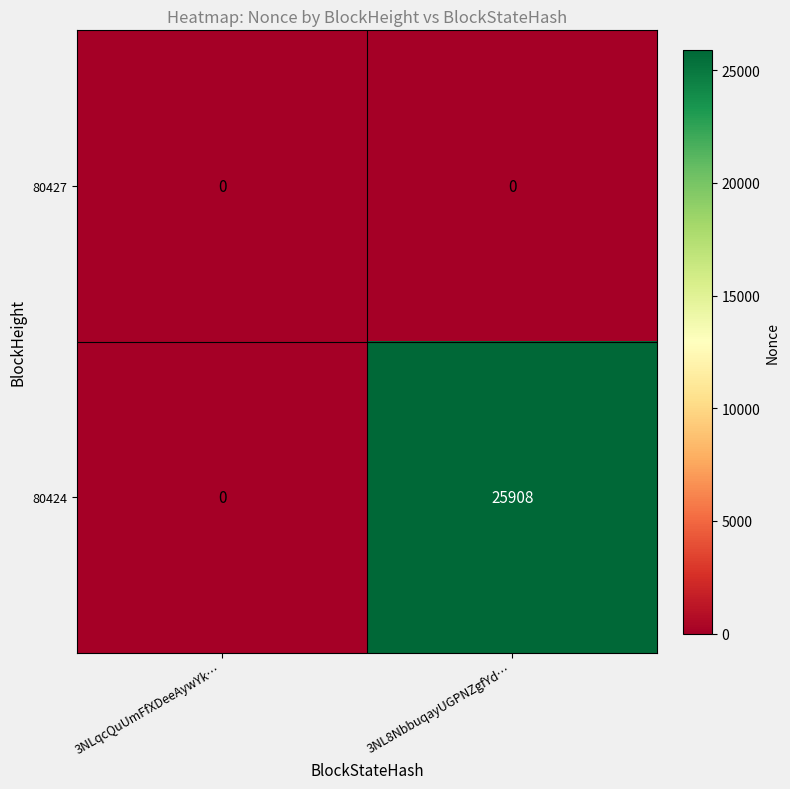

Reading left to right, transcribe all the data shown in this chart.

80427: 3NLqcQuUmFfXDeeAywYk…=0	3NL8NbbuqayUGPNZgfYd…=0
80424: 3NLqcQuUmFfXDeeAywYk…=0	3NL8NbbuqayUGPNZgfYd…=25908